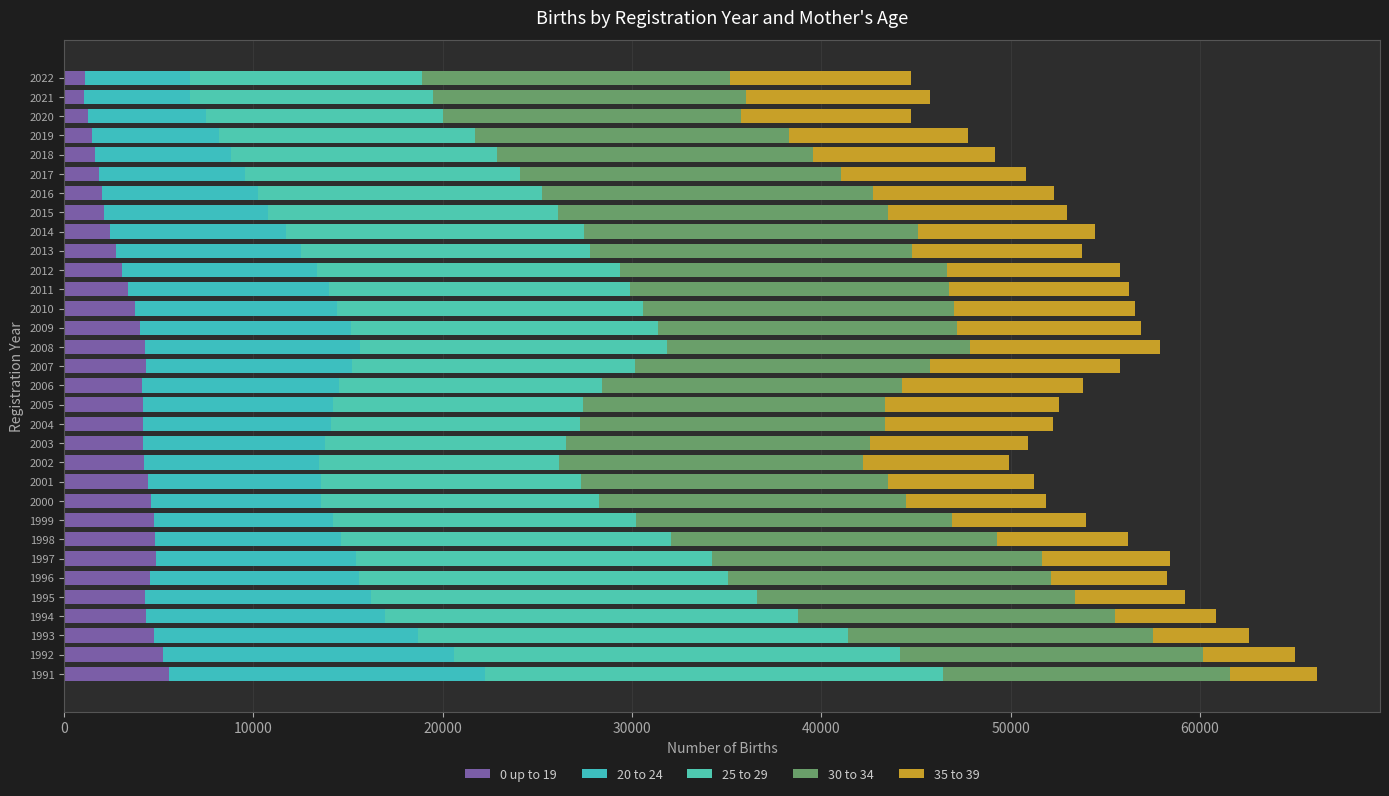

What are all the series names shown in the legend?

0 up to 19, 20 to 24, 25 to 29, 30 to 34, 35 to 39